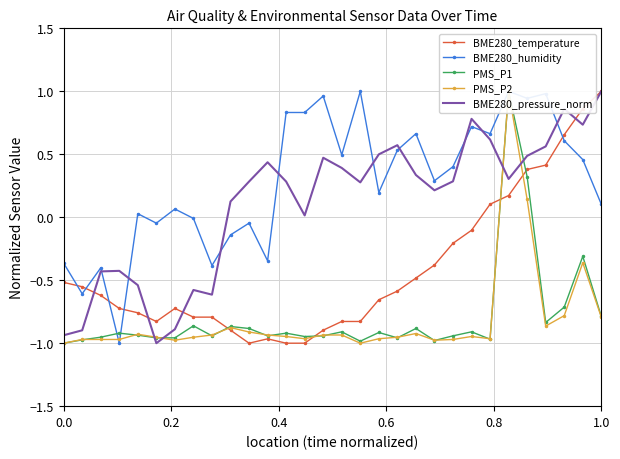

What is the maximum value for BME280_temperature?

1.0